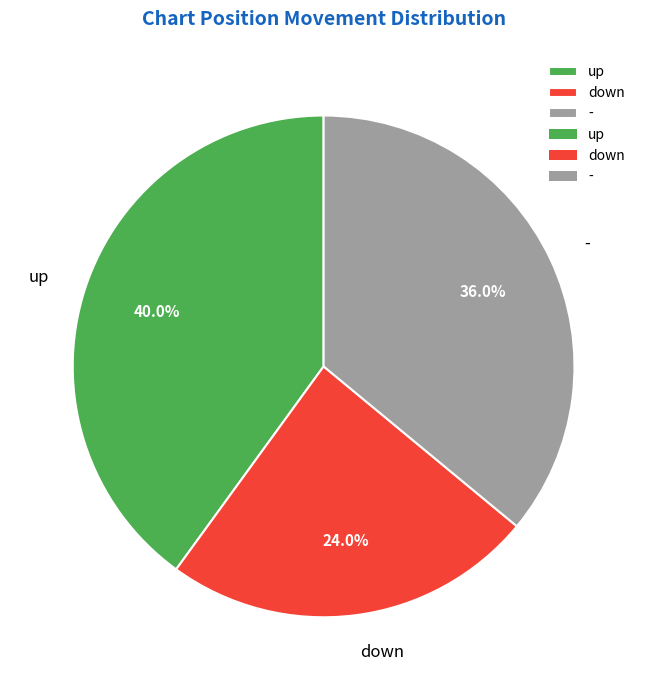

What percentage is the up slice, to the nearest percent?

40%